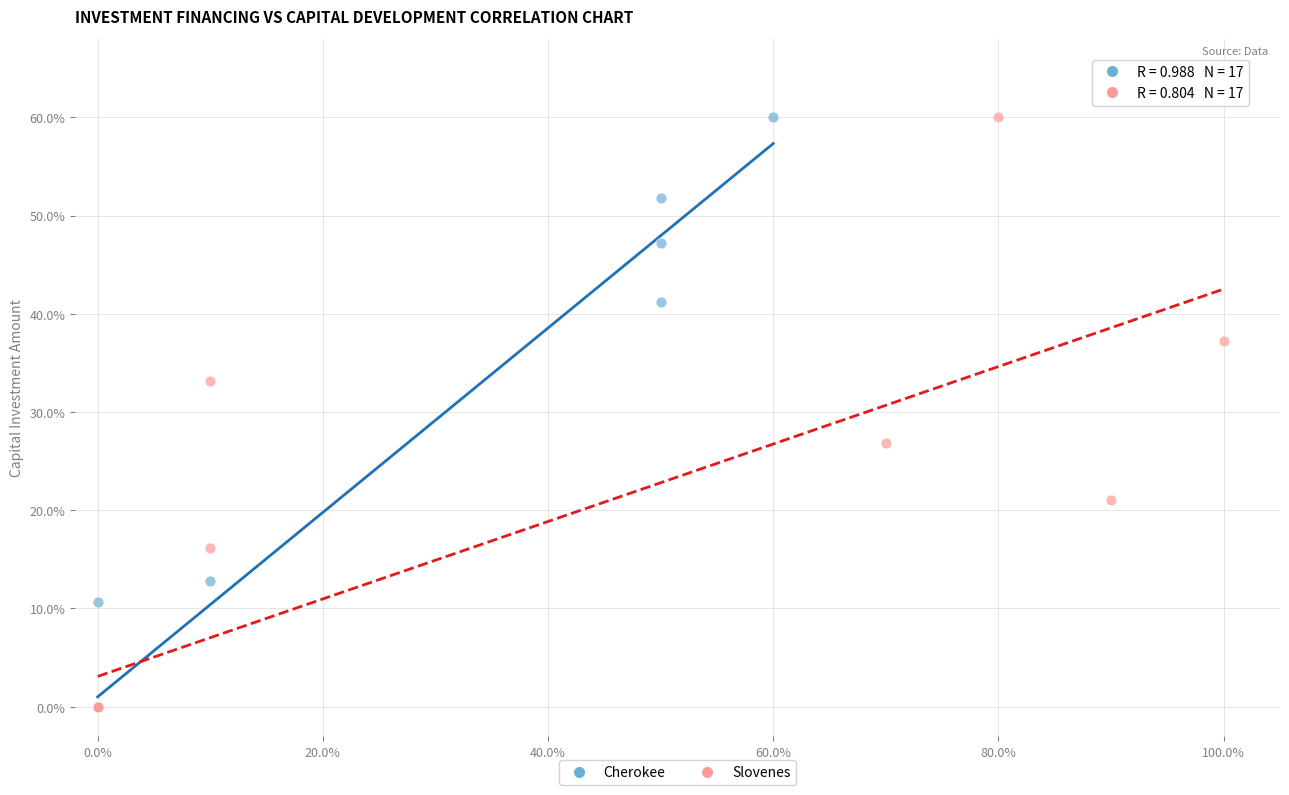

What are all the series names shown in the legend?

Cherokee, Slovenes